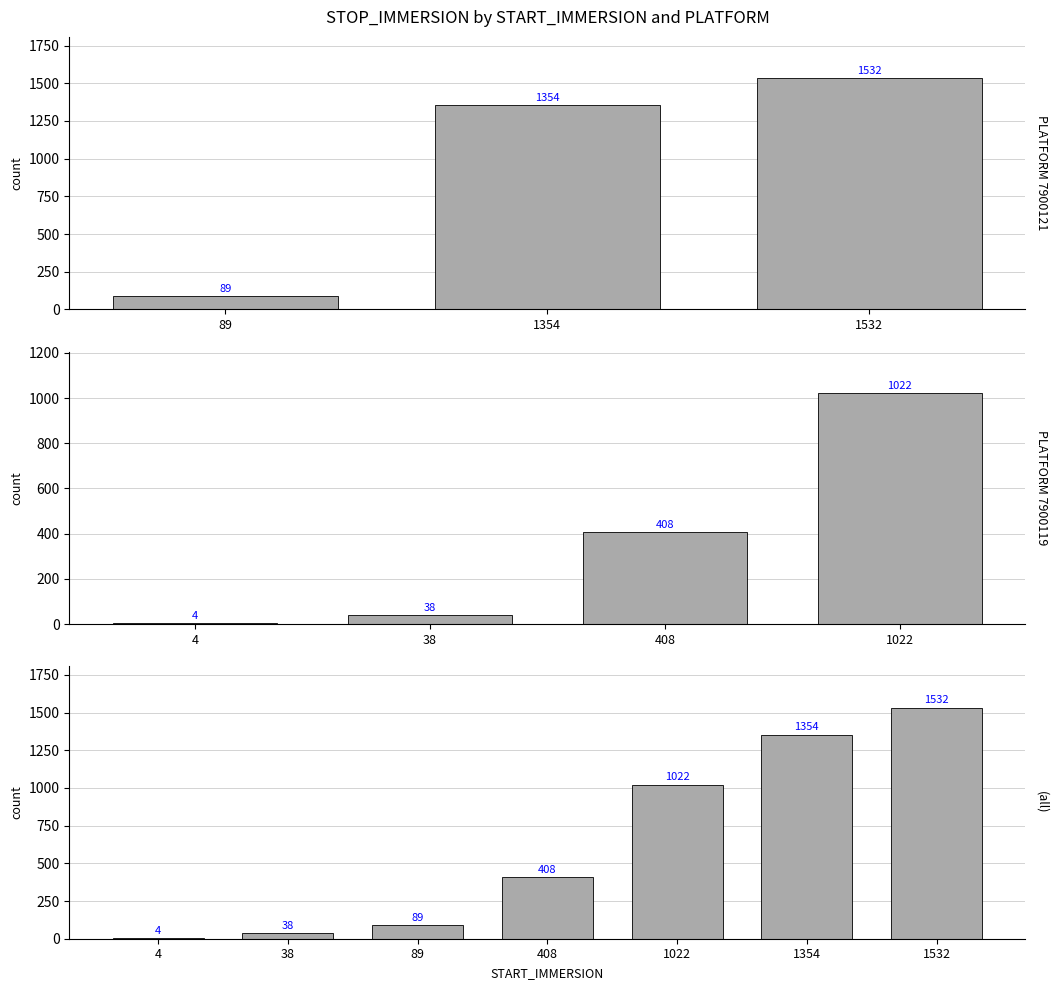

Which has a higher value, 89 or 1532?

1532